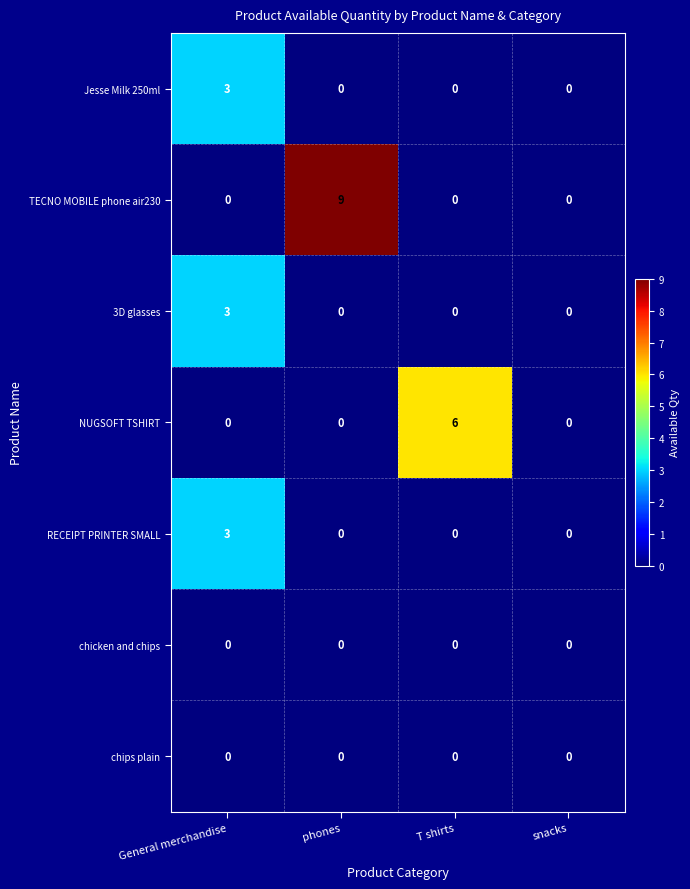

Reading left to right, what are all the values shown in this chart?

Jesse Milk 250ml: General merchandise=3	phones=0	T shirts=0	snacks=0
TECNO MOBILE phone air230: General merchandise=0	phones=9	T shirts=0	snacks=0
3D glasses: General merchandise=3	phones=0	T shirts=0	snacks=0
NUGSOFT TSHIRT: General merchandise=0	phones=0	T shirts=6	snacks=0
RECEIPT PRINTER SMALL: General merchandise=3	phones=0	T shirts=0	snacks=0
chicken and chips: General merchandise=0	phones=0	T shirts=0	snacks=0
chips plain: General merchandise=0	phones=0	T shirts=0	snacks=0